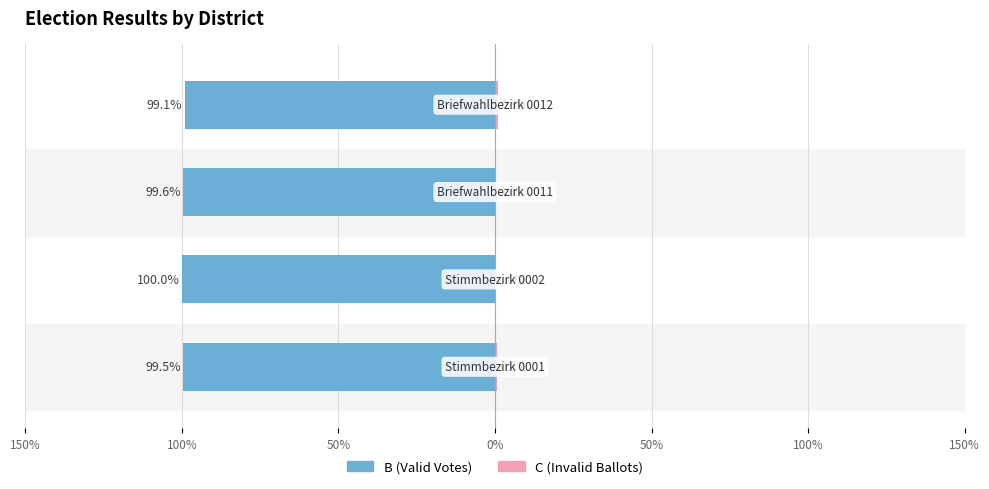

At how many categories does at least one series exceed -48?

4